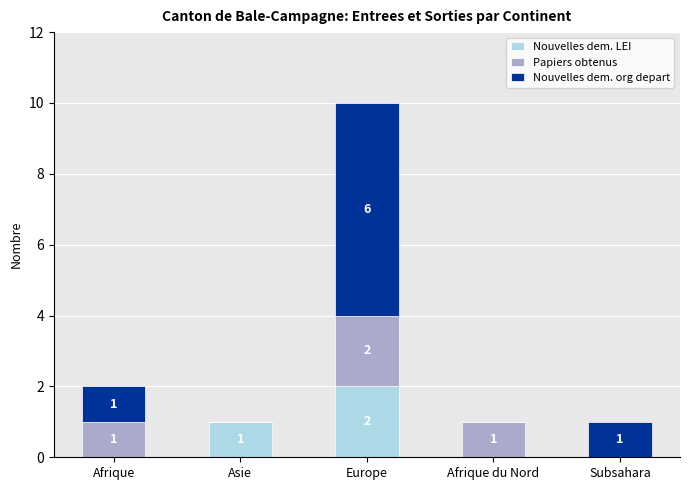

The Nouvelles dem. LEI series shows 0 at Afrique. True or false?

True